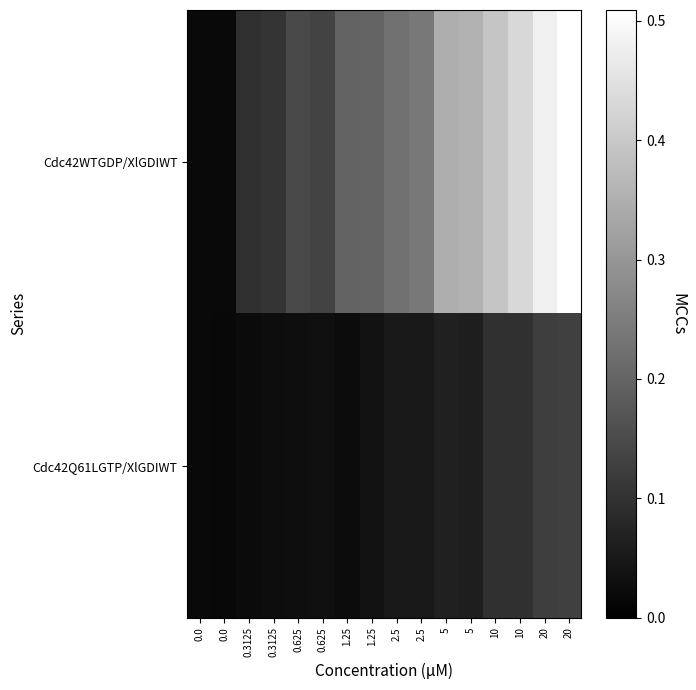

Reading right to left, extract all data points from this chart.

Cdc42WTGDP/XlGDIWT: 20=0.5	20=0.5	10=0.4	10=0.4	5=0.4	5=0.3	2.5=0.2	2.5=0.2	1.25=0.2	1.25=0.2	0.625=0.1	0.625=0.1	0.3125=0.1	0.3125=0.1	0.0=0.0	0.0=0.0
Cdc42Q61LGTP/XlGDIWT: 20=0.1	20=0.1	10=0.1	10=0.1	5=0.1	5=0.1	2.5=0.0	2.5=0.0	1.25=0.0	1.25=0.0	0.625=0.0	0.625=0.0	0.3125=0.0	0.3125=0.0	0.0=0.0	0.0=0.0